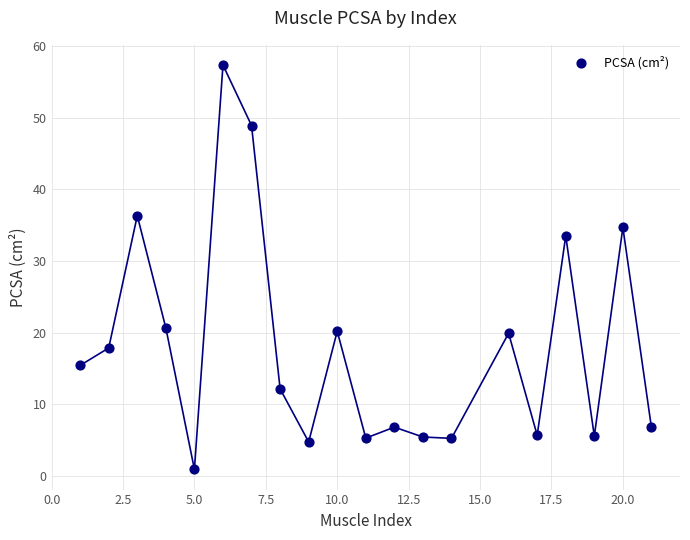

What is the range of X values (max minus min)?

20.0